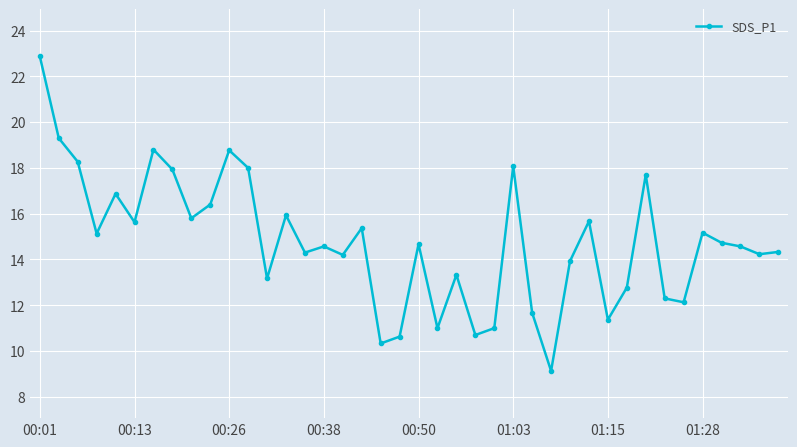

True or false: there are more than 1 points higher than both neighbors.

True